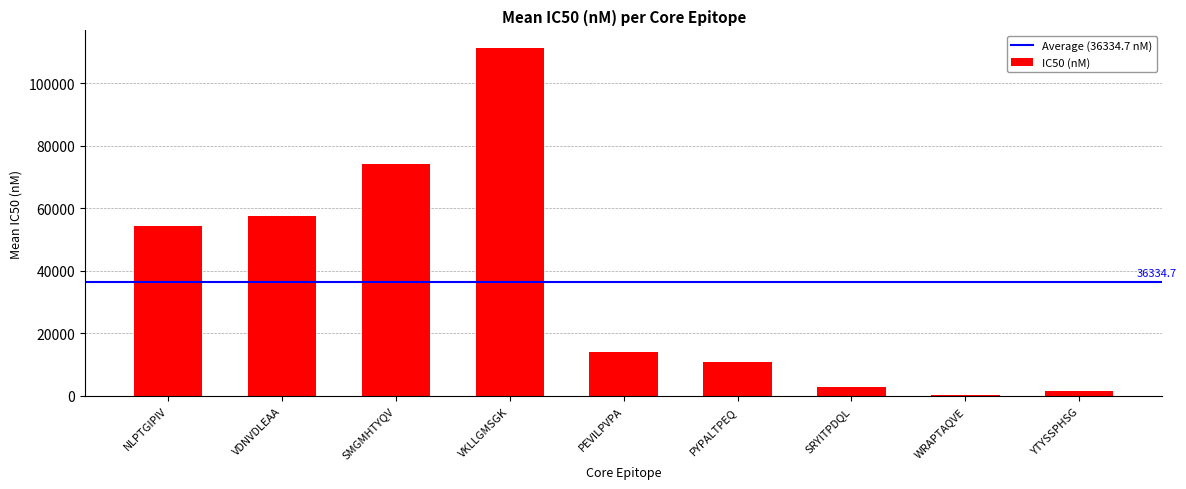

How many categories are shown in the chart?

9